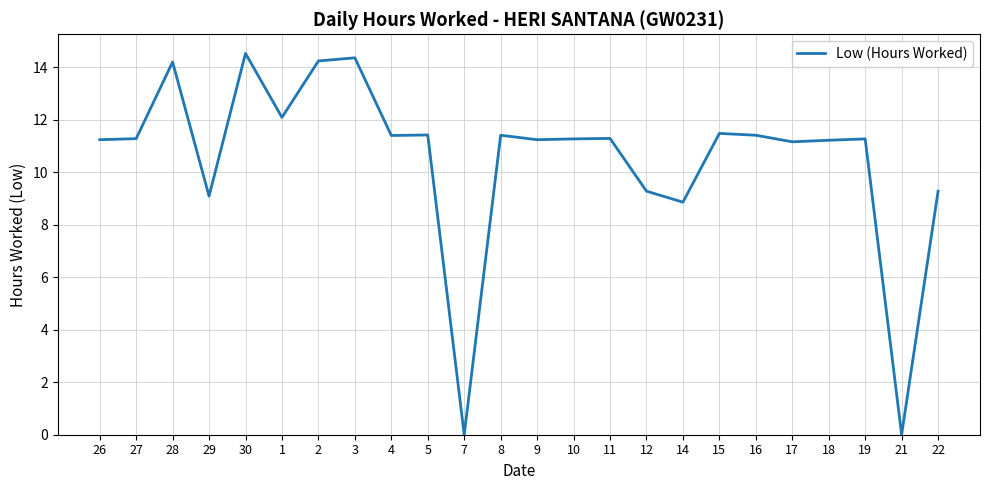

How many values are below 11?

6